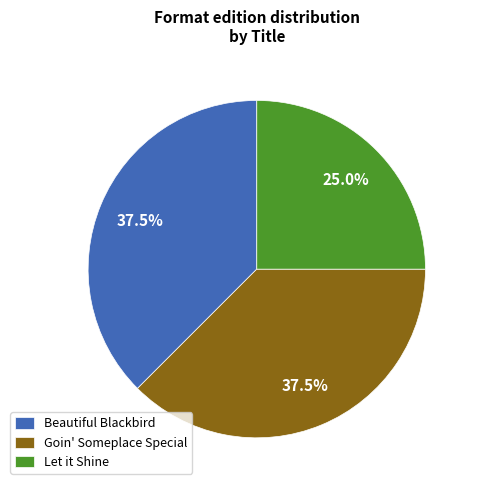

Approximately how many times larger is the value at Beautiful Blackbird compared to Let it Shine?

1.5